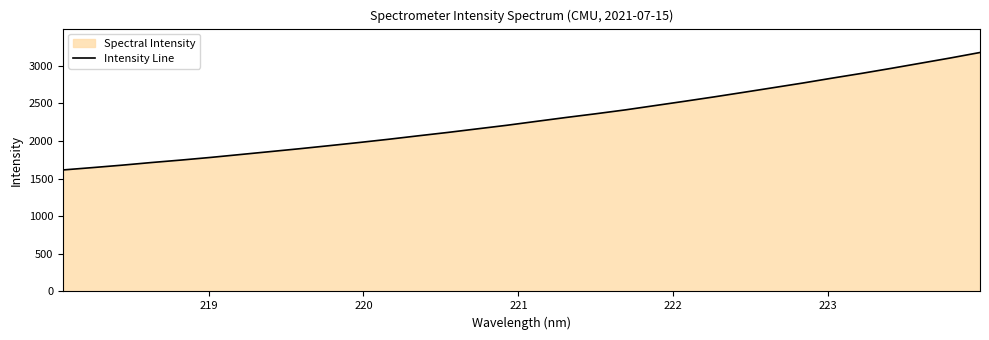

What is the value of the 26th point from the left?

2768.1